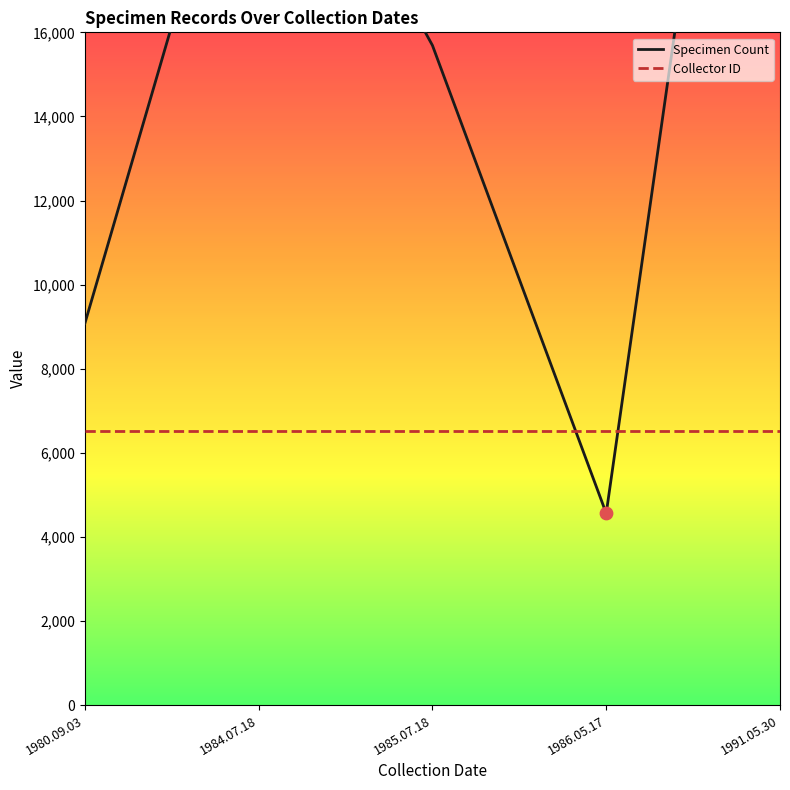

Which series has the largest total across all categories?

Specimen Count